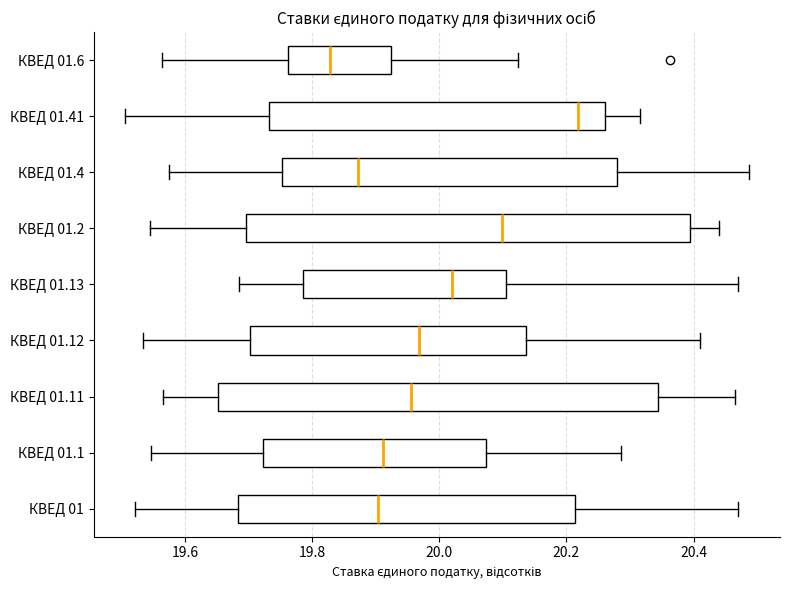

Where is the right edge of the box for КВЕД 01.4 on the x-axis? The values are not printed on the chart, so give them approximately, as read against the axis.

20.28